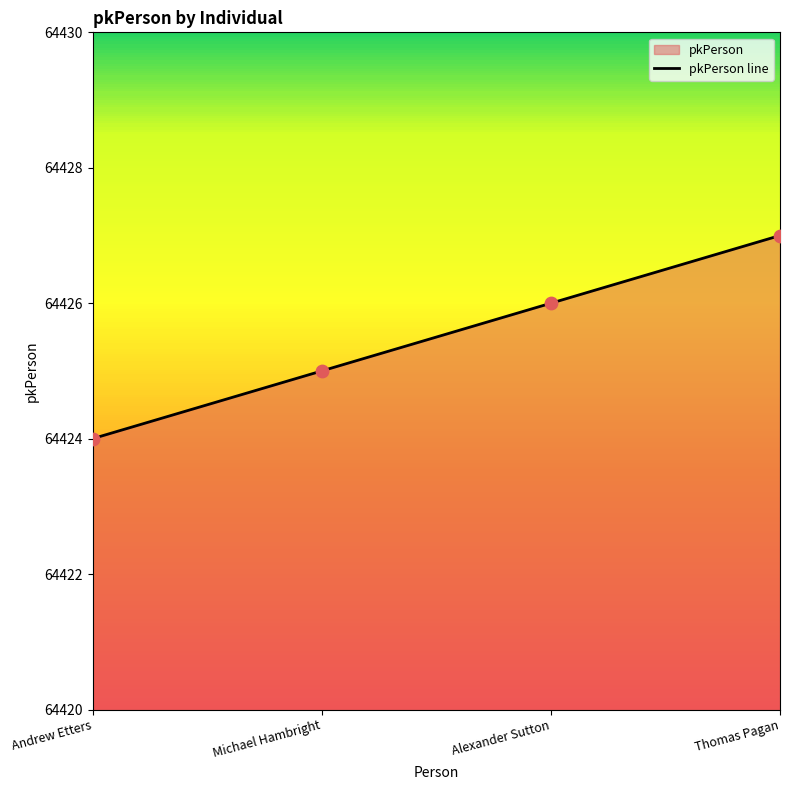

What is the change in value from Michael Hambright to Thomas Pagan?

+2